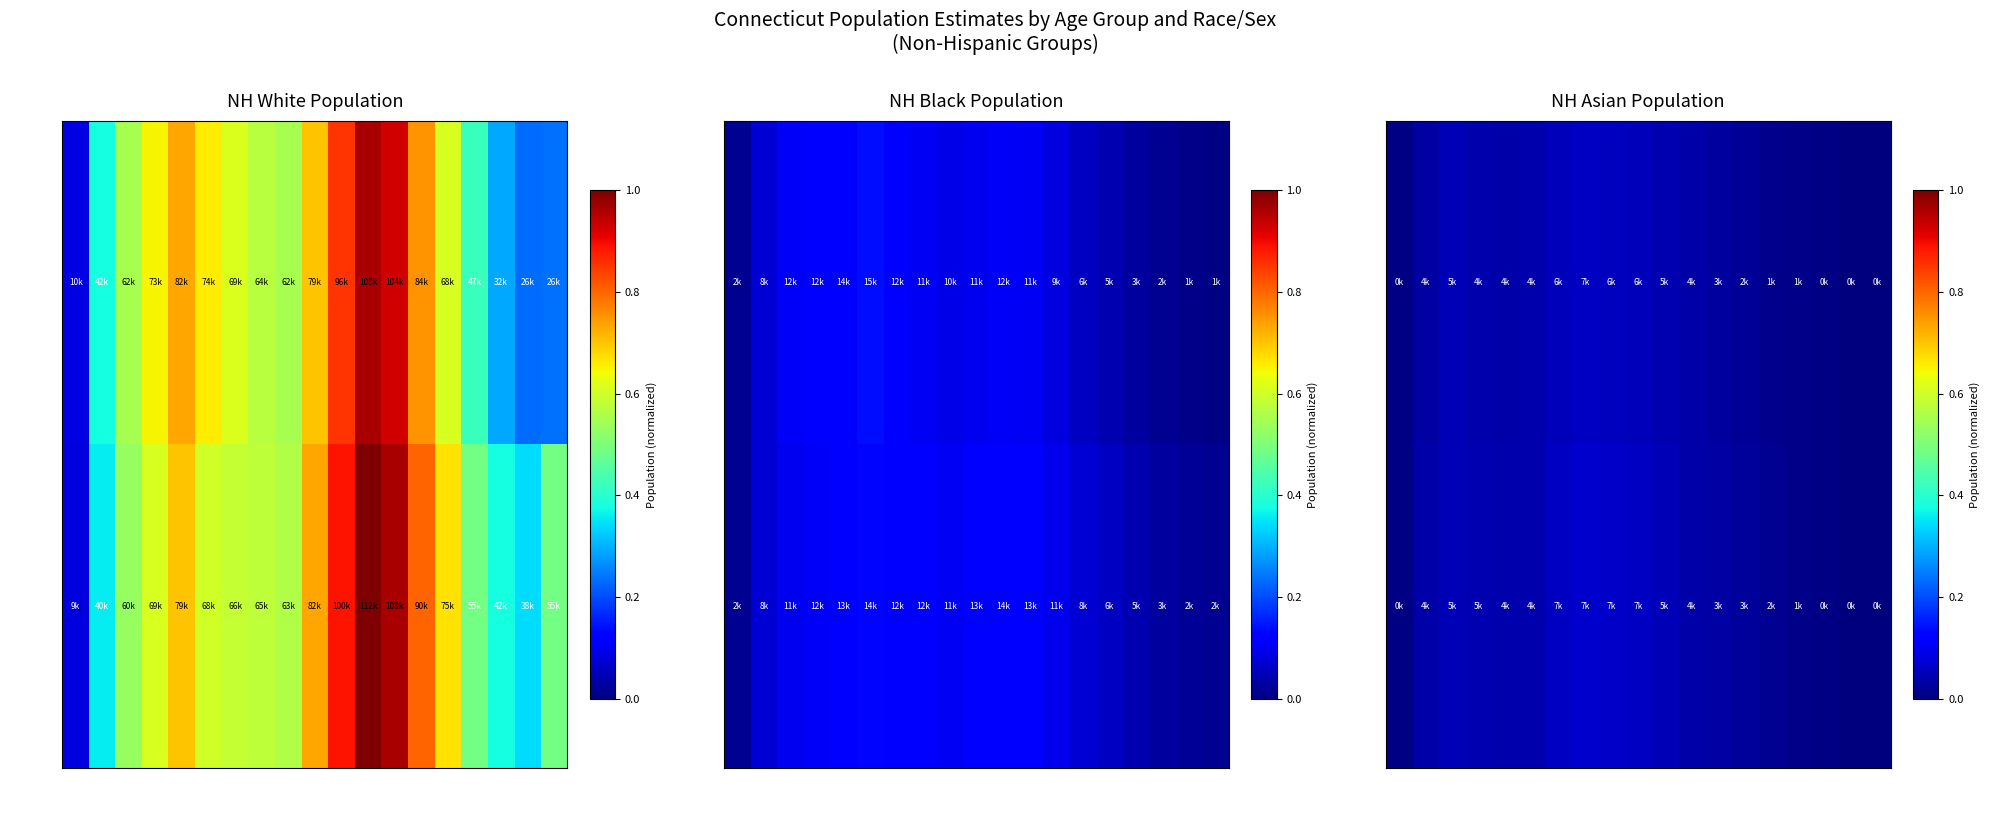

Is the value of Male at 85+ greater than the value of Female at 45-49?

No